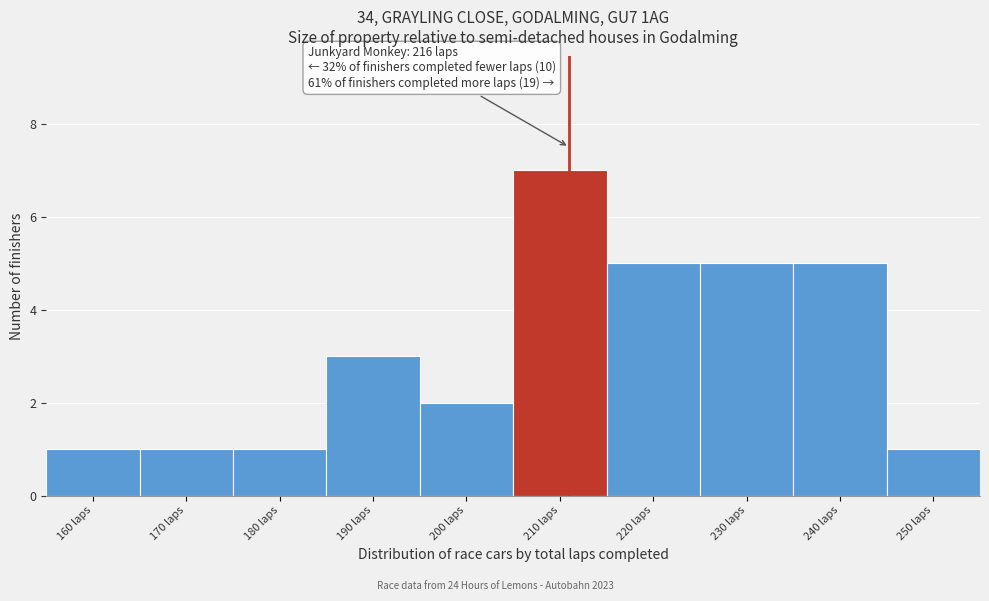

Reading left to right, extract all data points from this chart.

160 laps=1	170 laps=1	180 laps=1	190 laps=3	200 laps=2	210 laps=7	220 laps=5	230 laps=5	240 laps=5	250 laps=1